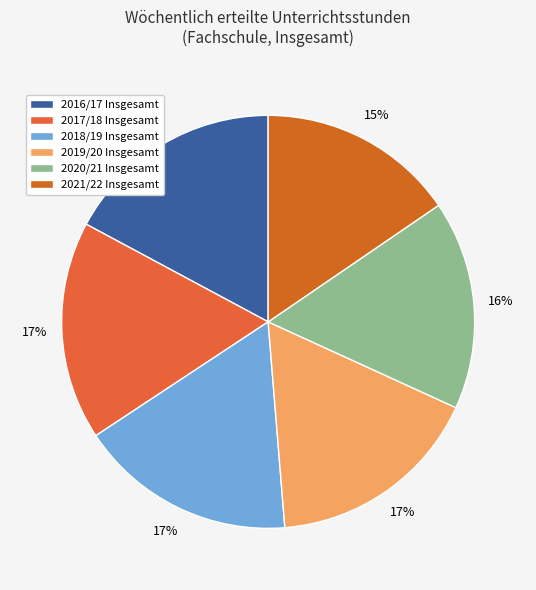

Which slice is the smallest?

2021/22 Insgesamt